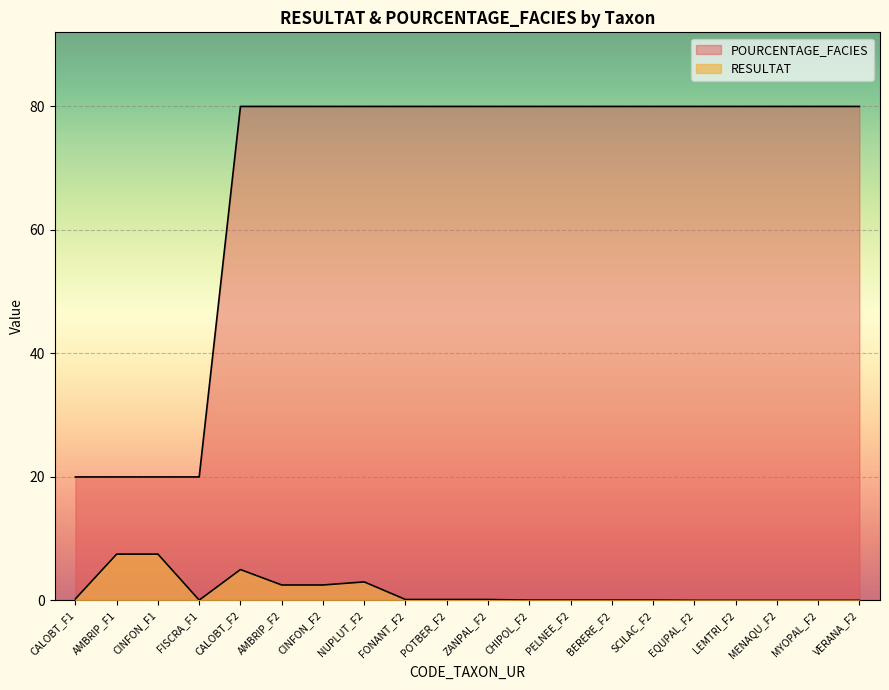

Reading left to right, extract all data points from this chart.

RESULTAT: CALOBT_F1=0.2	AMBRIP_F1=7.5	CINFON_F1=7.5	FISCRA_F1=0.1	CALOBT_F2=5.0	AMBRIP_F2=2.5	CINFON_F2=2.5	NUPLUT_F2=3.0	FONANT_F2=0.1	POTBER_F2=0.1	ZANPAL_F2=0.1	CHIPOL_F2=0.1	PELNEE_F2=0.1	BERERE_F2=0.1	SCILAC_F2=0.1	EQUPAL_F2=0.0	LEMTRI_F2=0.0	MENAQU_F2=0.0	MYOPAL_F2=0.0	VERANA_F2=0.0
POURCENTAGE_FACIES: CALOBT_F1=20.0	AMBRIP_F1=20.0	CINFON_F1=20.0	FISCRA_F1=20.0	CALOBT_F2=80.0	AMBRIP_F2=80.0	CINFON_F2=80.0	NUPLUT_F2=80.0	FONANT_F2=80.0	POTBER_F2=80.0	ZANPAL_F2=80.0	CHIPOL_F2=80.0	PELNEE_F2=80.0	BERERE_F2=80.0	SCILAC_F2=80.0	EQUPAL_F2=80.0	LEMTRI_F2=80.0	MENAQU_F2=80.0	MYOPAL_F2=80.0	VERANA_F2=80.0